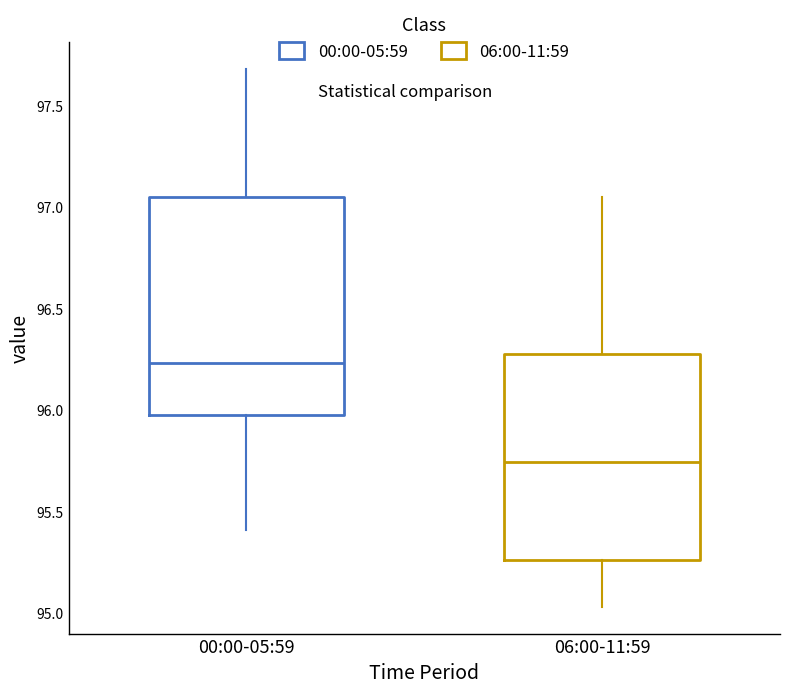

Reading left to right, read every box against the y-axis: the position of its median line, the range the box covers, and the ends of its whiskers. The values are not printed on the chart, so give them approximately, as read against the axis.

00:00-05:59: median 96.25, box 96.00 to 97.05, whiskers 95.40 to 97.70
06:00-11:59: median 95.75, box 95.25 to 96.30, whiskers 95.05 to 97.05